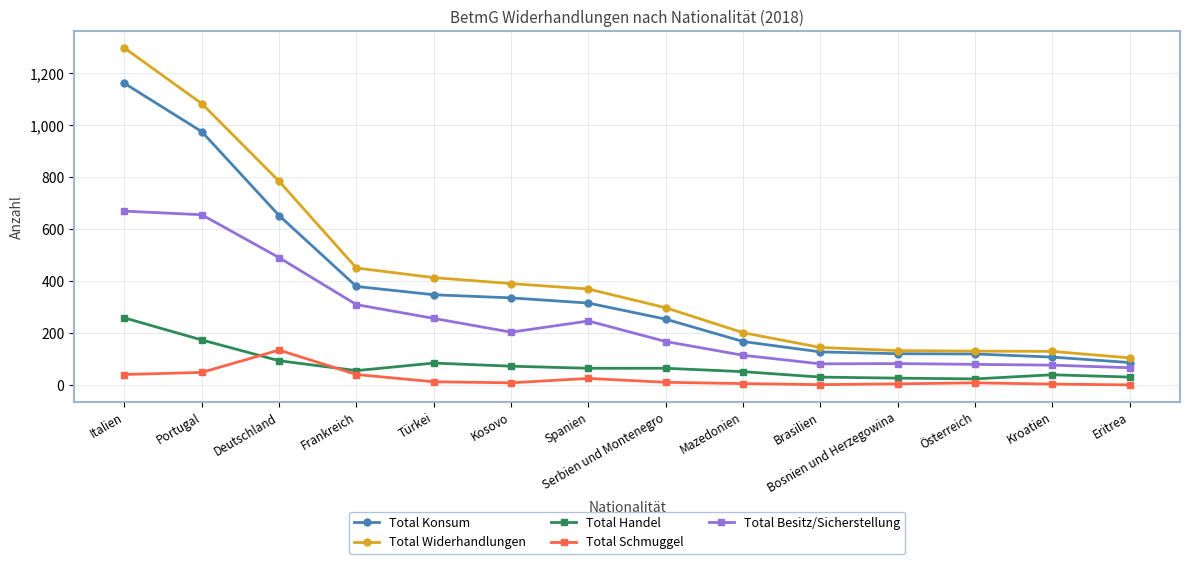

At Spanien, list the series in order from smallest to largest.

Total Schmuggel, Total Handel, Total Besitz/Sicherstellung, Total Konsum, Total Widerhandlungen